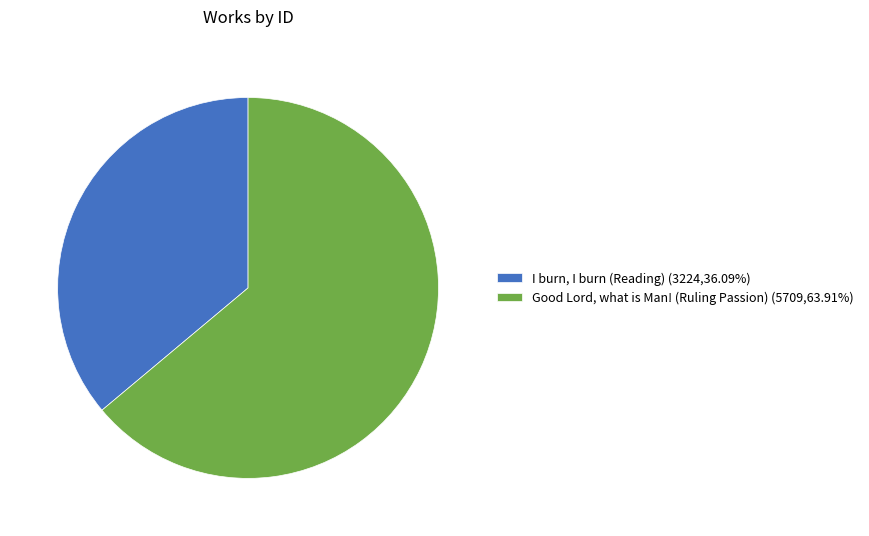

Does Good Lord, what is Man! (Ruling Passion) account for over 50% of the chart?

Yes